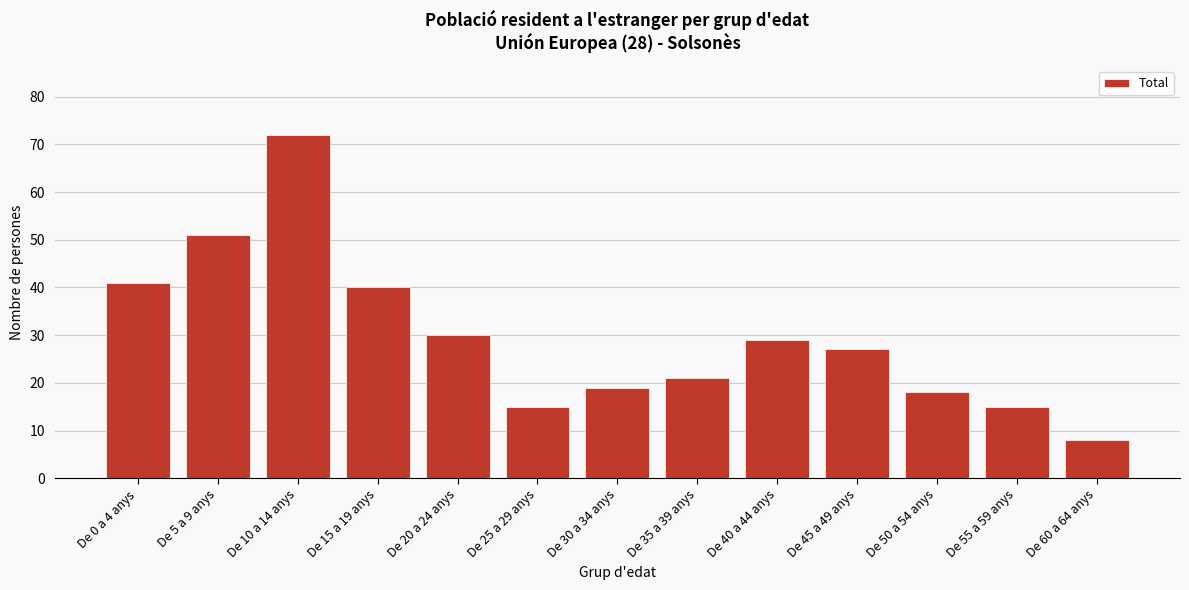

Reading left to right, what are all the values shown in this chart?

De 0 a 4 anys=41	De 5 a 9 anys=51	De 10 a 14 anys=72	De 15 a 19 anys=40	De 20 a 24 anys=30	De 25 a 29 anys=15	De 30 a 34 anys=19	De 35 a 39 anys=21	De 40 a 44 anys=29	De 45 a 49 anys=27	De 50 a 54 anys=18	De 55 a 59 anys=15	De 60 a 64 anys=8